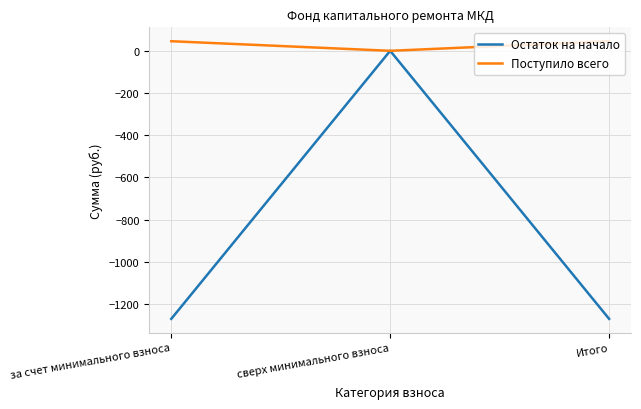

Which series has the largest range (max minus min)?

Остаток на начало